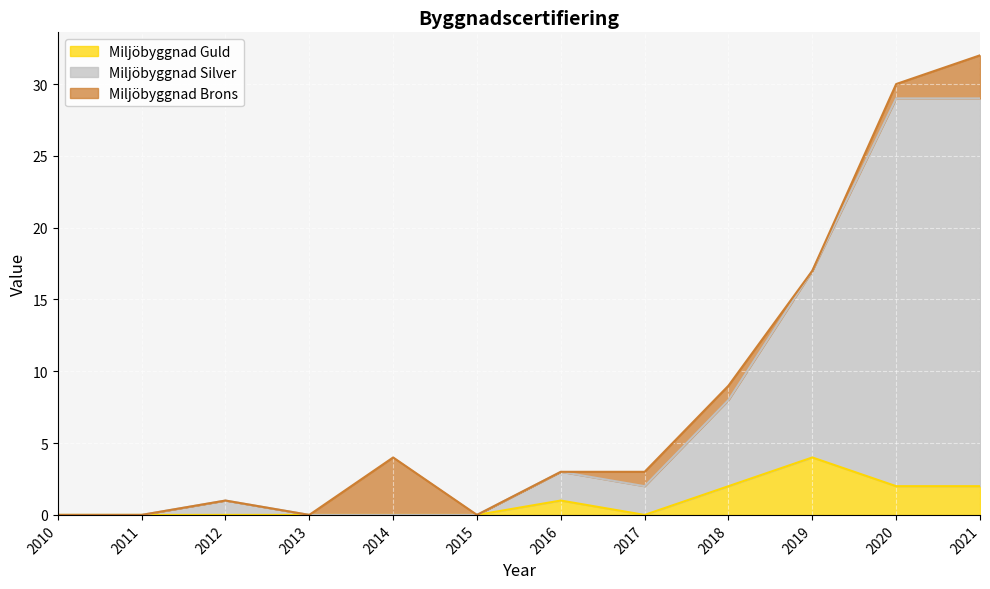

True or false: Miljöbyggnad Silver and Miljöbyggnad Guld cross at least once.

False